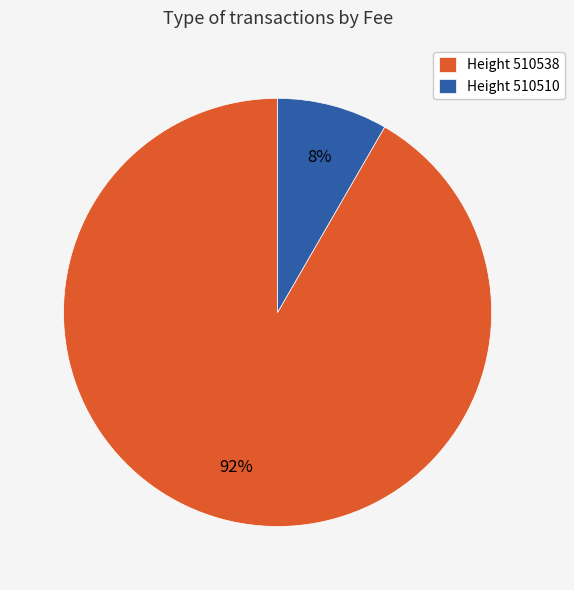

To the nearest percent, what is the combined percentage of Height 510538 and Height 510510?

100%